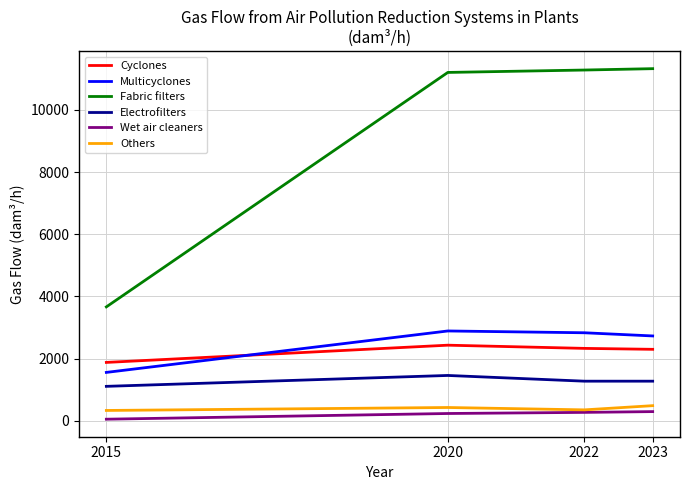

What is the sum of the Cyclones values at 2023 and 2015?

4181